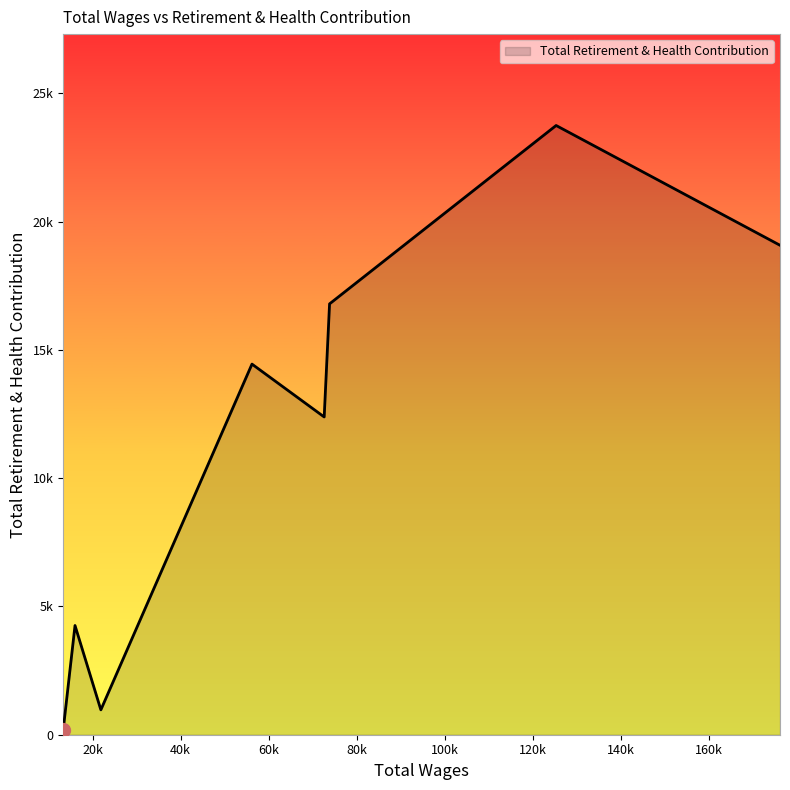

Does the chart display data point markers on the line(s)?

No